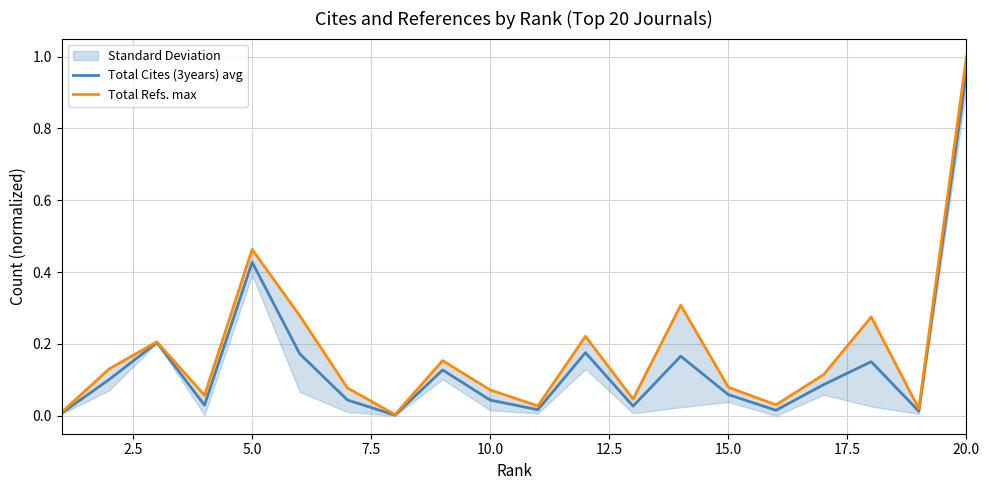

The value of Total Refs. max at 15.0 is 0.0. True or false?

False